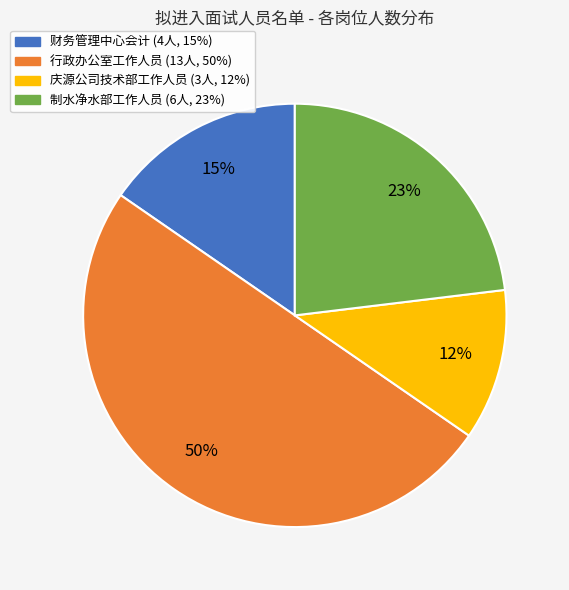

Between 财务管理中心会计 and 庆源公司技术部工作人员, which is larger?

财务管理中心会计